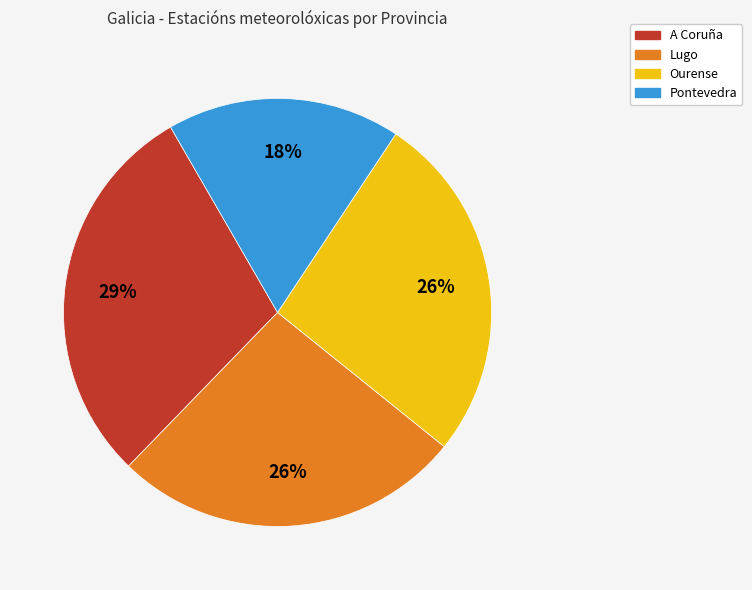

Between Lugo and A Coruña, which is larger?

A Coruña